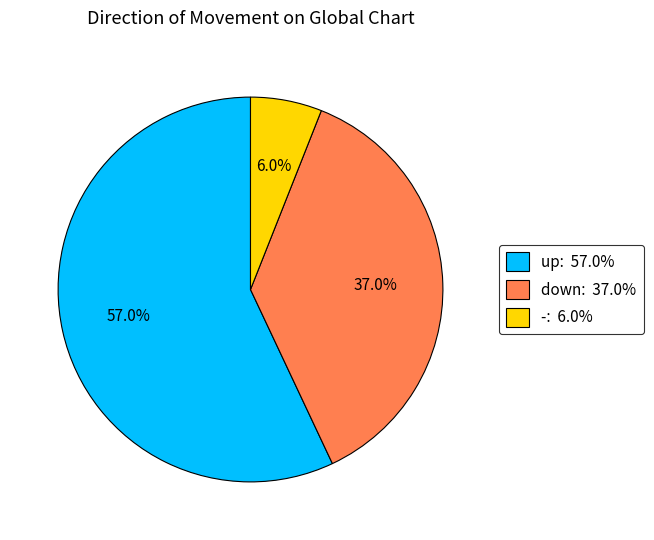

Which category has the biggest portion of the pie?

up